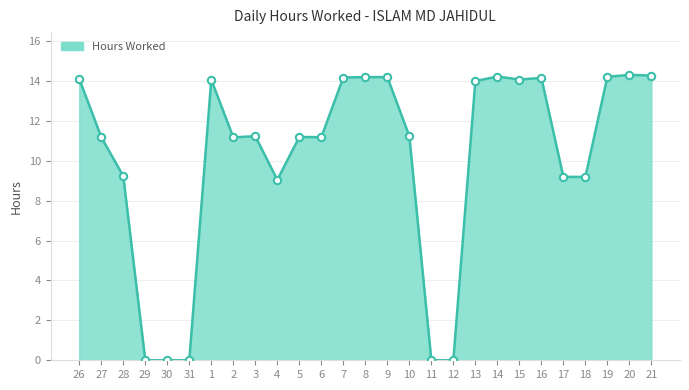

What is the ratio of the value at 10 to the value at 9?

0.8